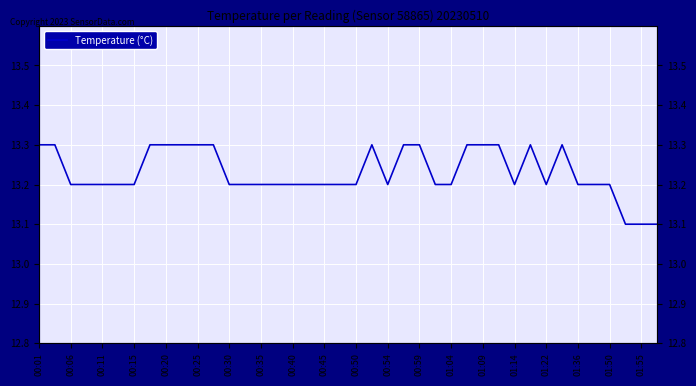

Reading left to right, transcribe all the data shown in this chart.

13.3	13.3	13.2	13.2	13.2	13.2	13.2	13.3	13.3	13.3	13.3	13.3	13.2	13.2	13.2	13.2	13.2	13.2	13.2	13.2	13.2	13.3	13.2	13.3	13.3	13.2	13.2	13.3	13.3	13.3	13.2	13.3	13.2	13.3	13.2	13.2	13.2	13.1	13.1	13.1